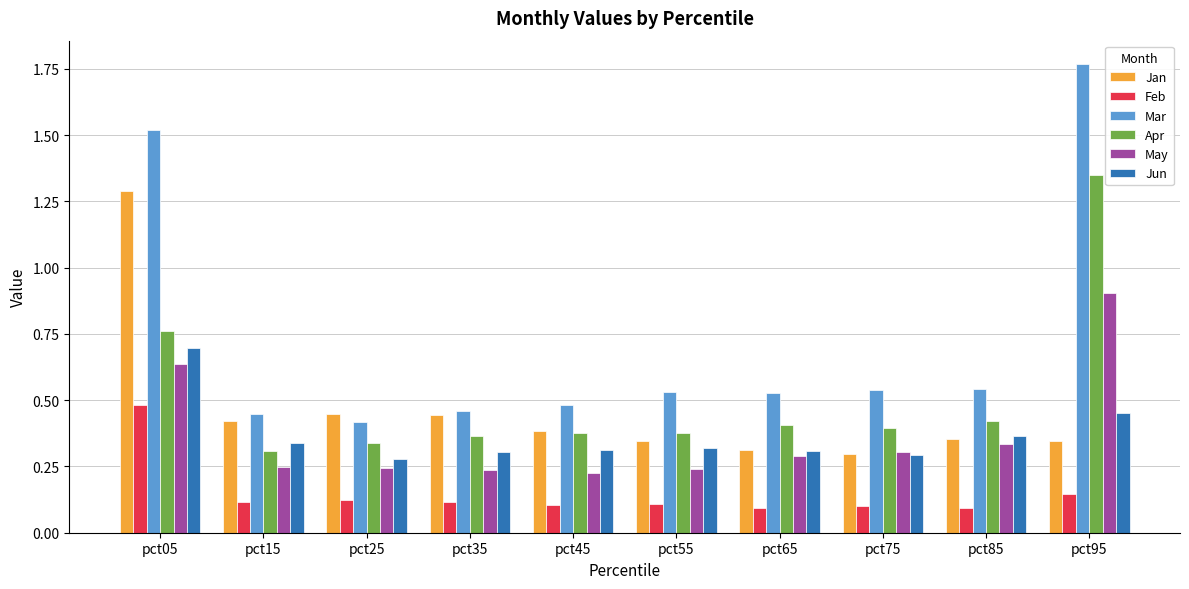

How many Apr values are between 0 and 1?

9